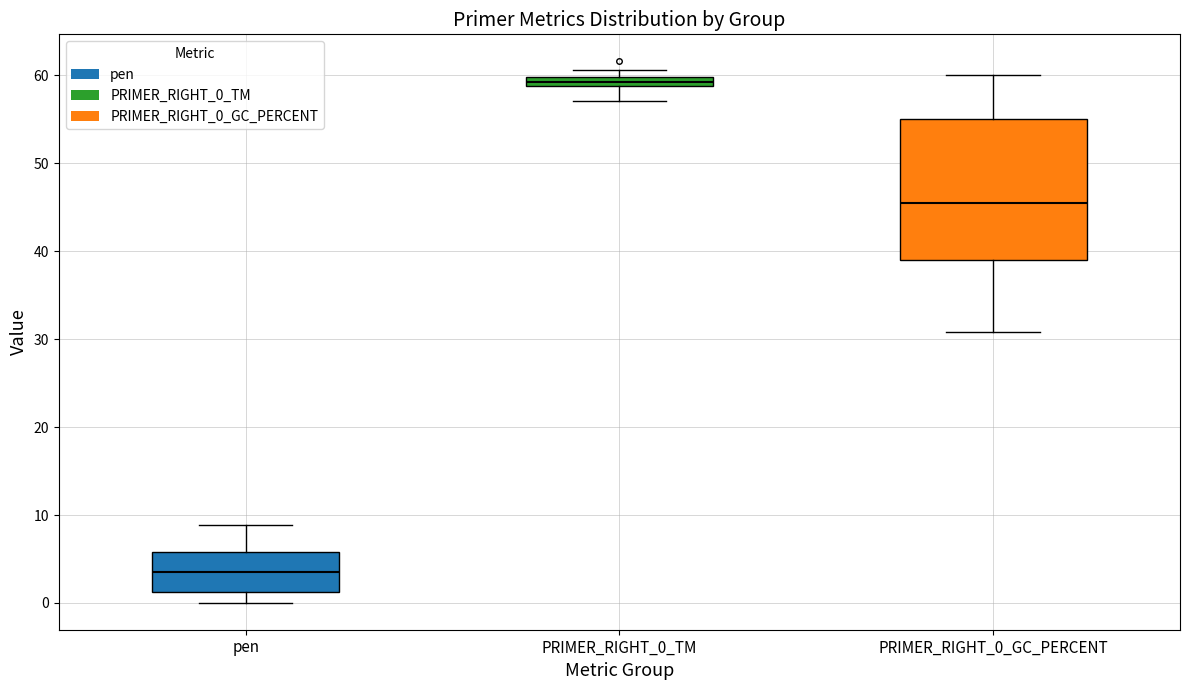

Which box's median line is the highest?

PRIMER_RIGHT_0_TM